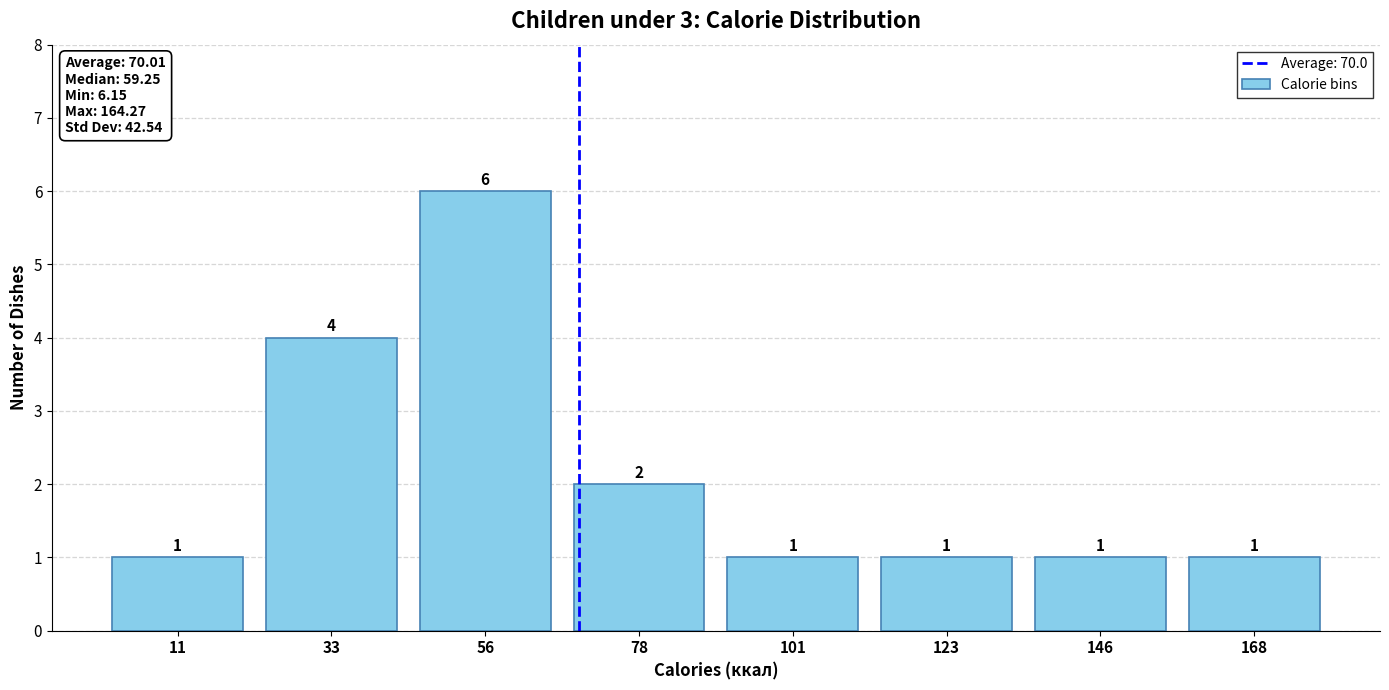

Reading left to right, transcribe this chart: for each bar, give the range it covers on the x-axis and its height. The bar edges are not printed on the chart, so give them approximately, as read against the axis.

0.0 to 22.5: 1
22.5 to 45.0: 4
45.0 to 67.5: 6
67.5 to 90.0: 2
90.0 to 112.5: 1
112.5 to 135.0: 1
135.0 to 157.5: 1
157.5 to 180.0: 1